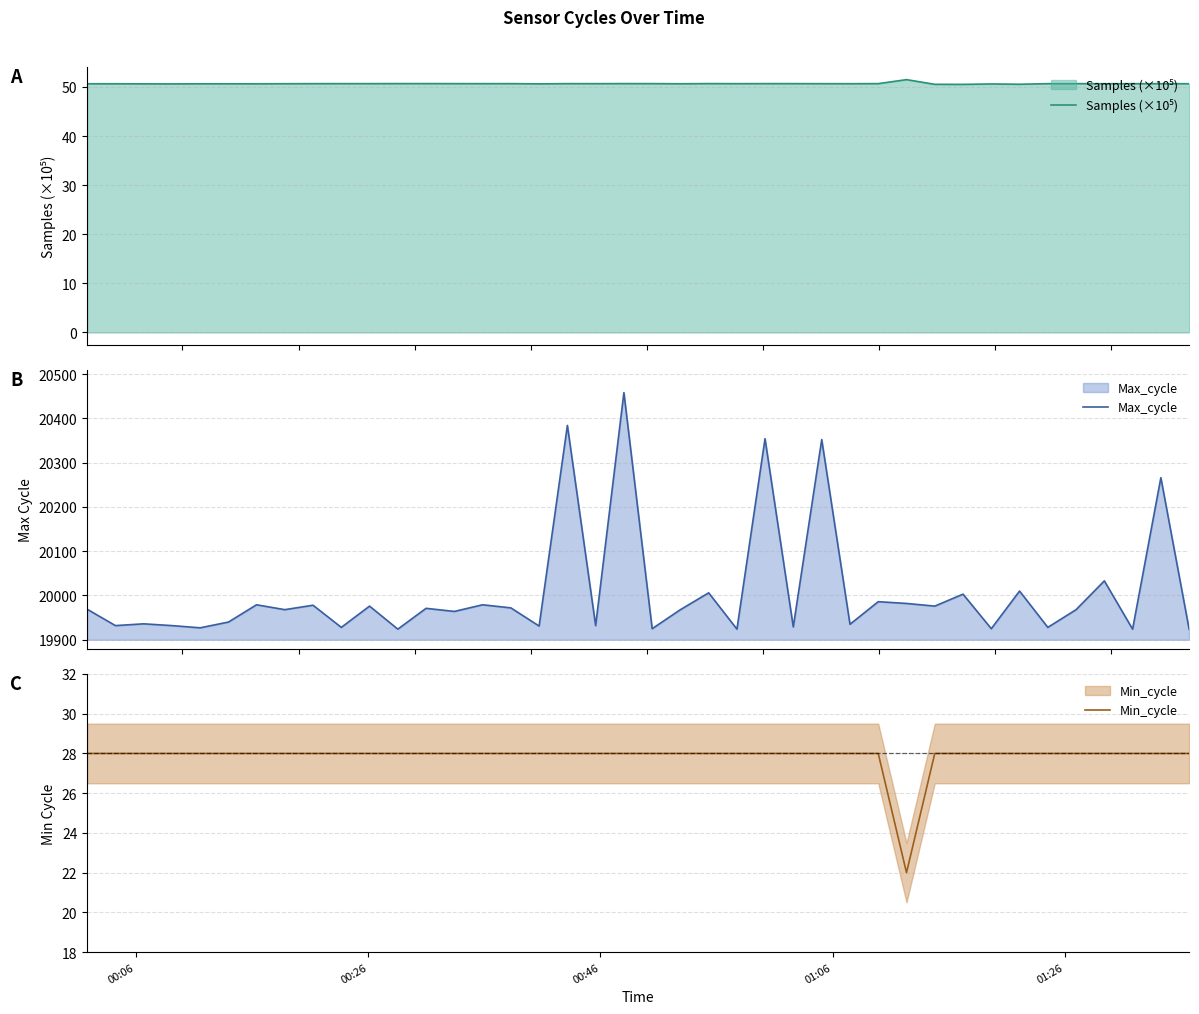

True or false: Samples (×10⁵) and Max_cycle intersect in this chart.

False